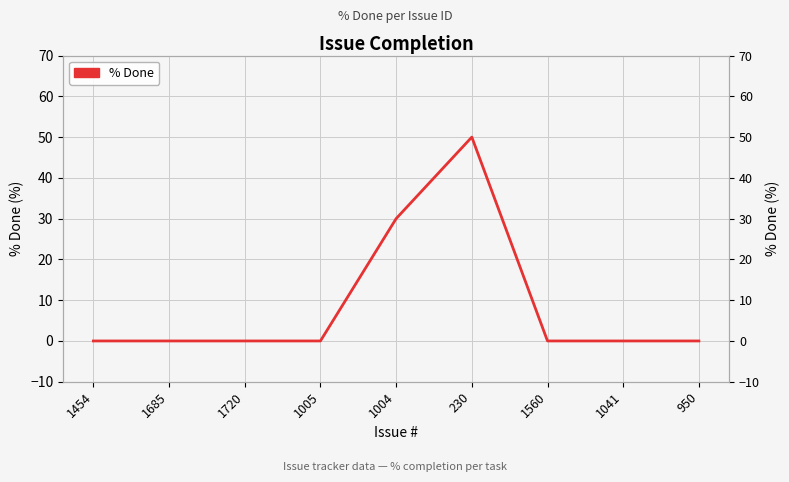

The value at 1004 is 18. True or false?

False